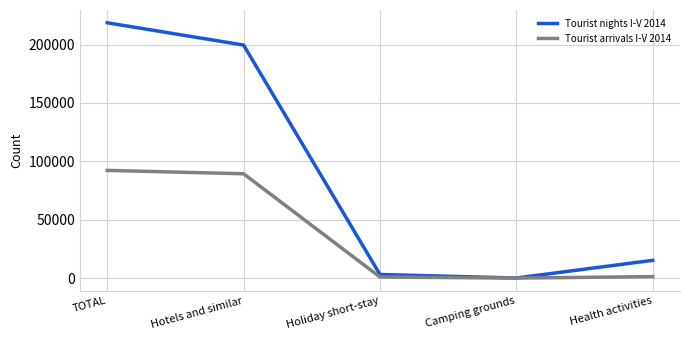

The value of Tourist arrivals I-V 2014 at Health activities is 1506. True or false?

True